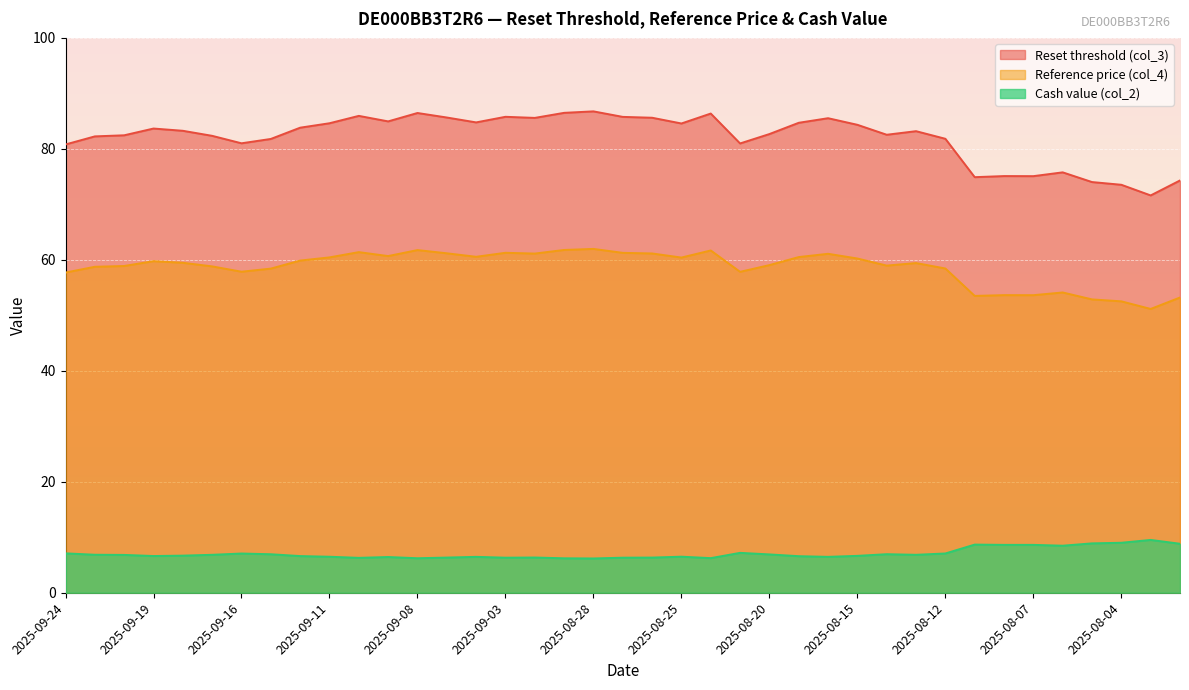

Does the chart display data point markers on the line(s)?

No